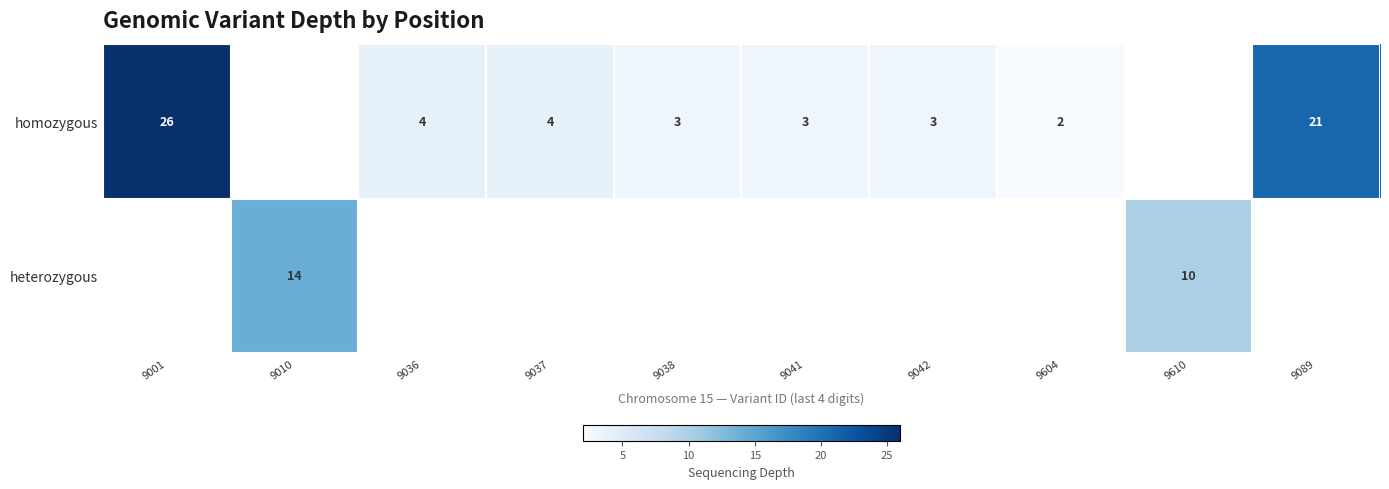

True or false: homozygous has a value of 11 at 9001.

False